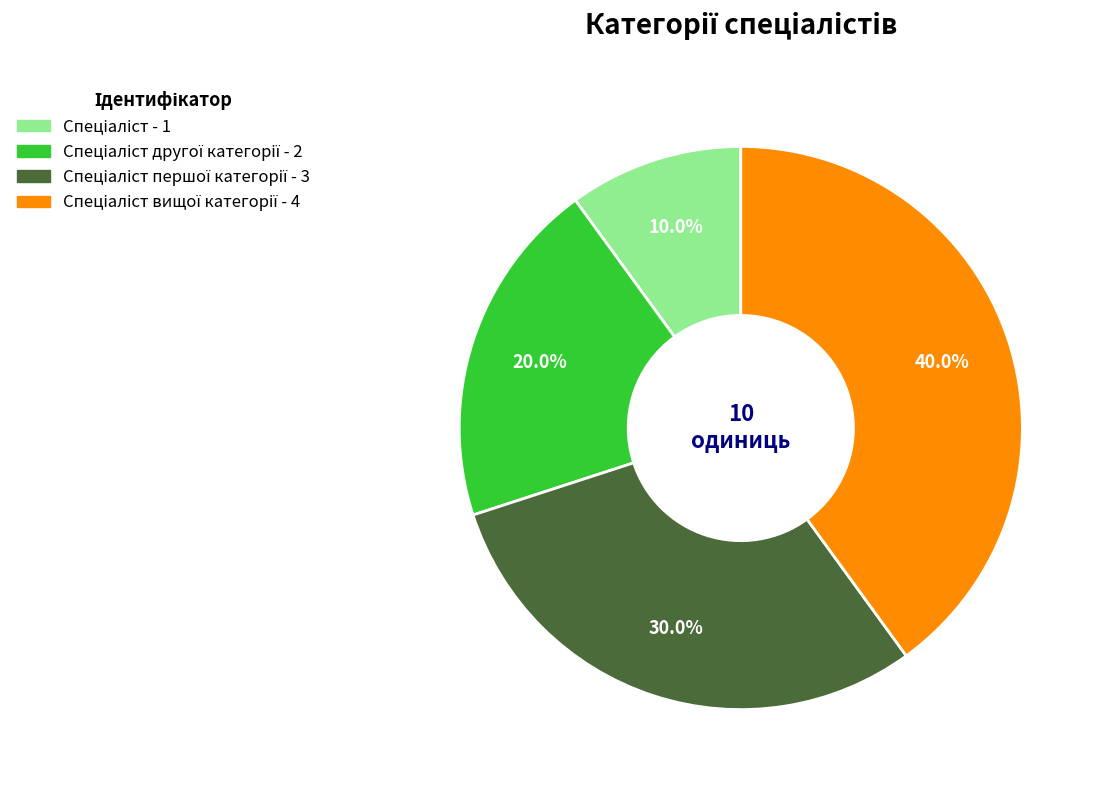

Is there any slice that represents more than half of the pie?

No